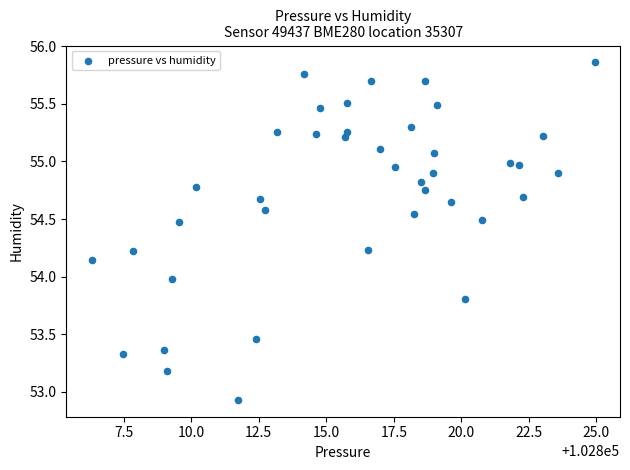

What is the range of Y values (max minus min)?

2.9